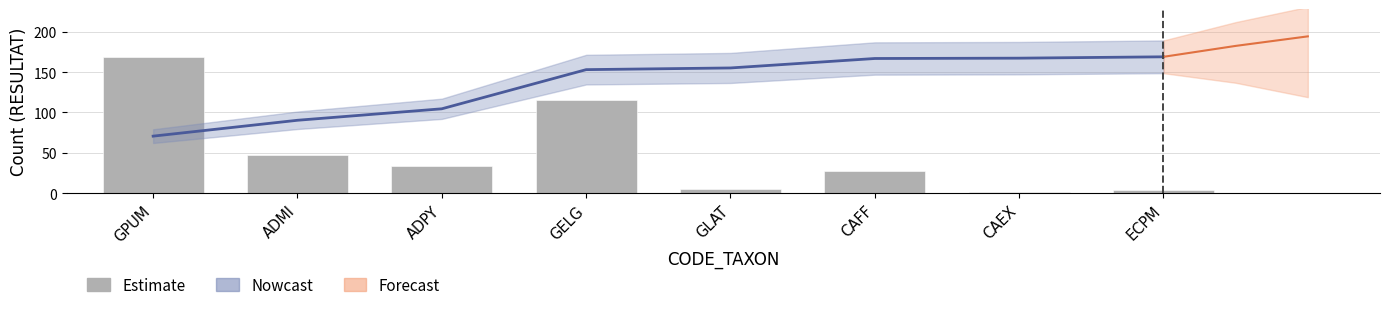

At which category does the chart reach its minimum across all series?

CAEX